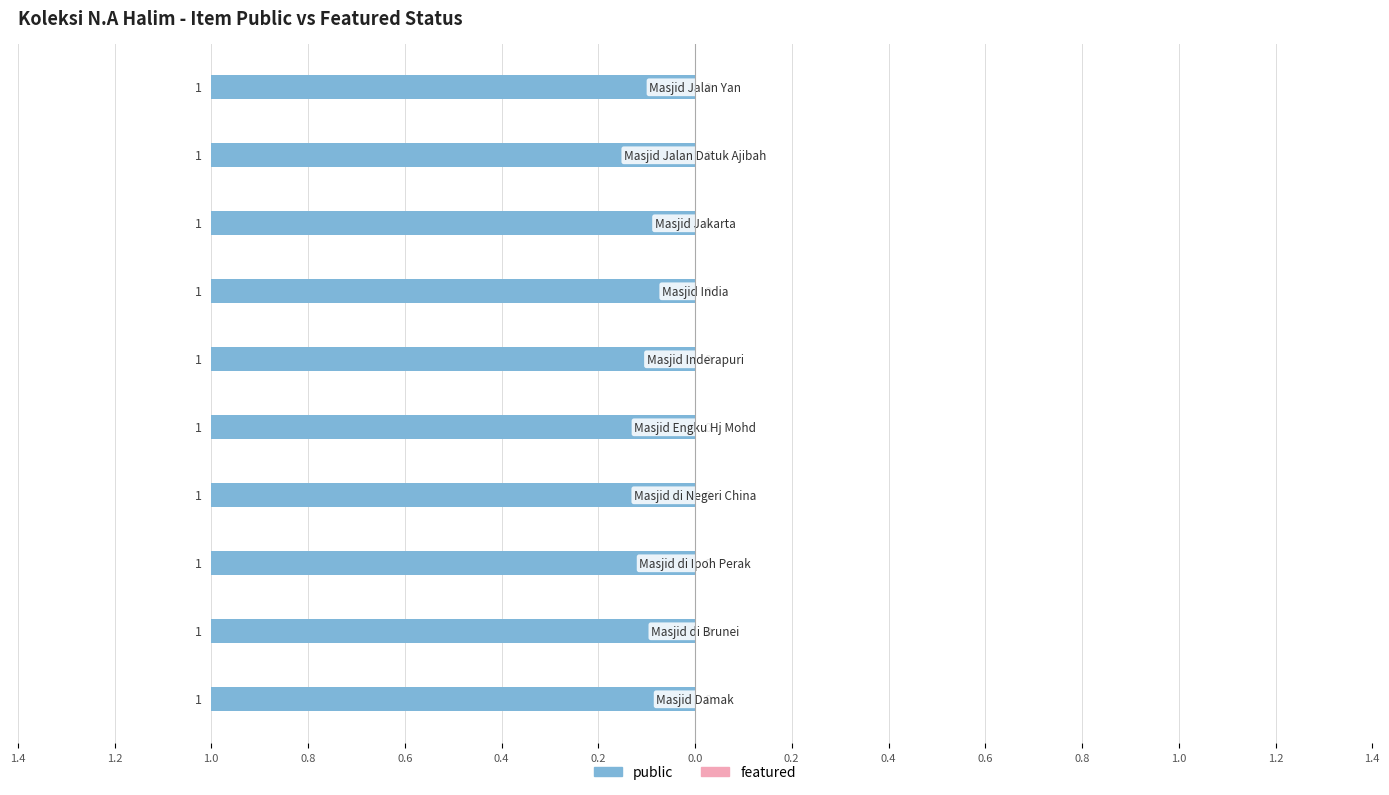

What is the difference between the highest and lowest values at Masjid di Brunei?

1